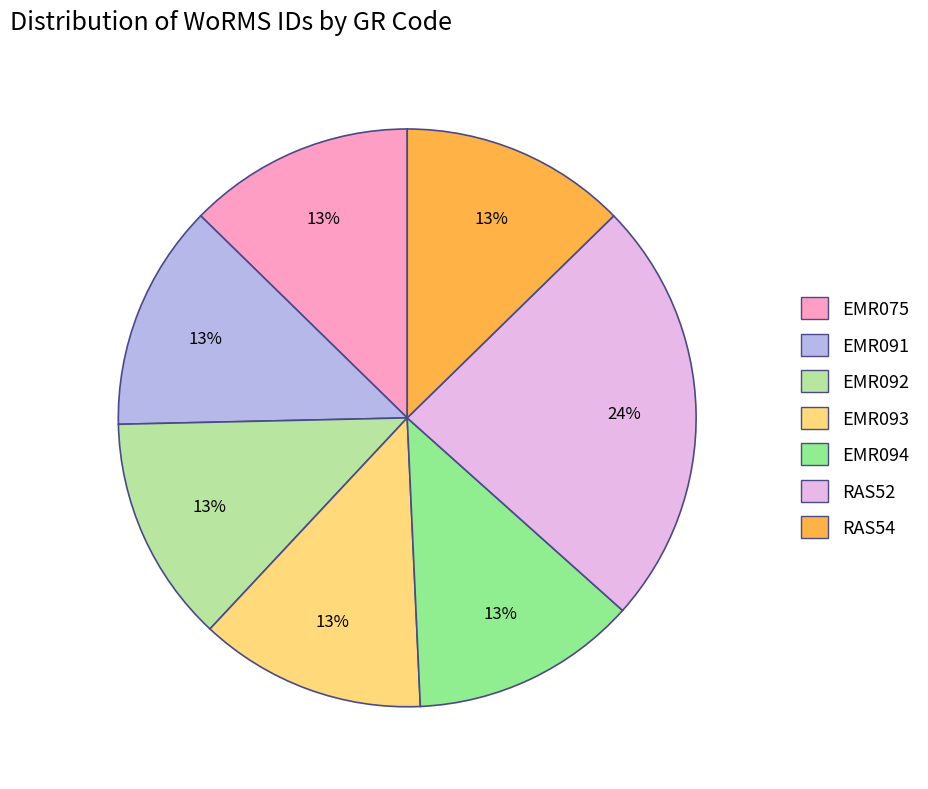

How many segments does this pie chart have?

7